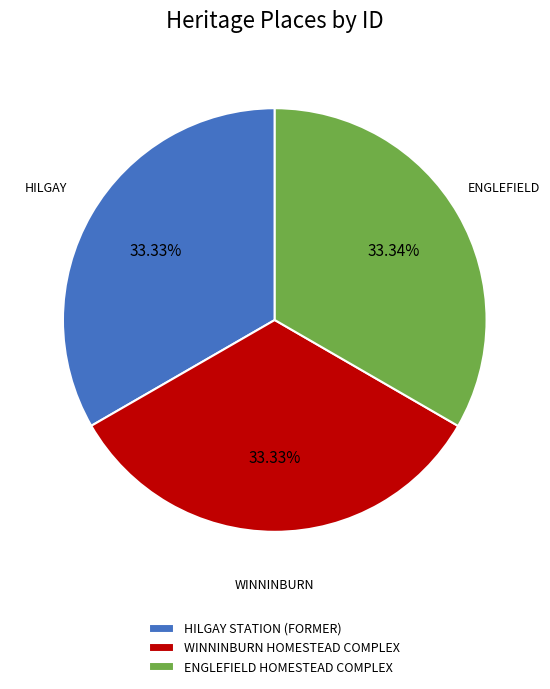

To the nearest percent, what percentage of the pie is HILGAY STATION (FORMER)?

33%